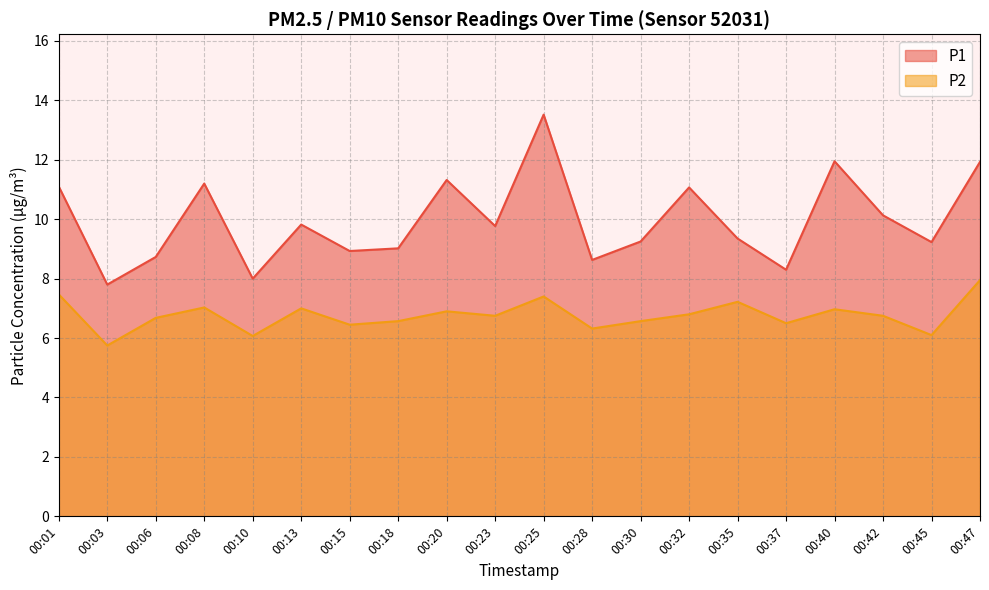

Where does the P2 series first go above 6?

00:01